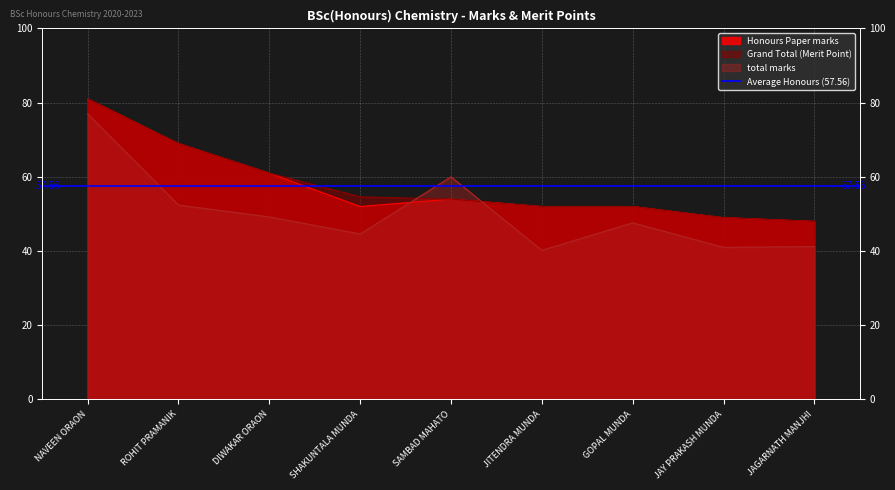

What is the total value across all series at GOPAL MUNDA?

151.6